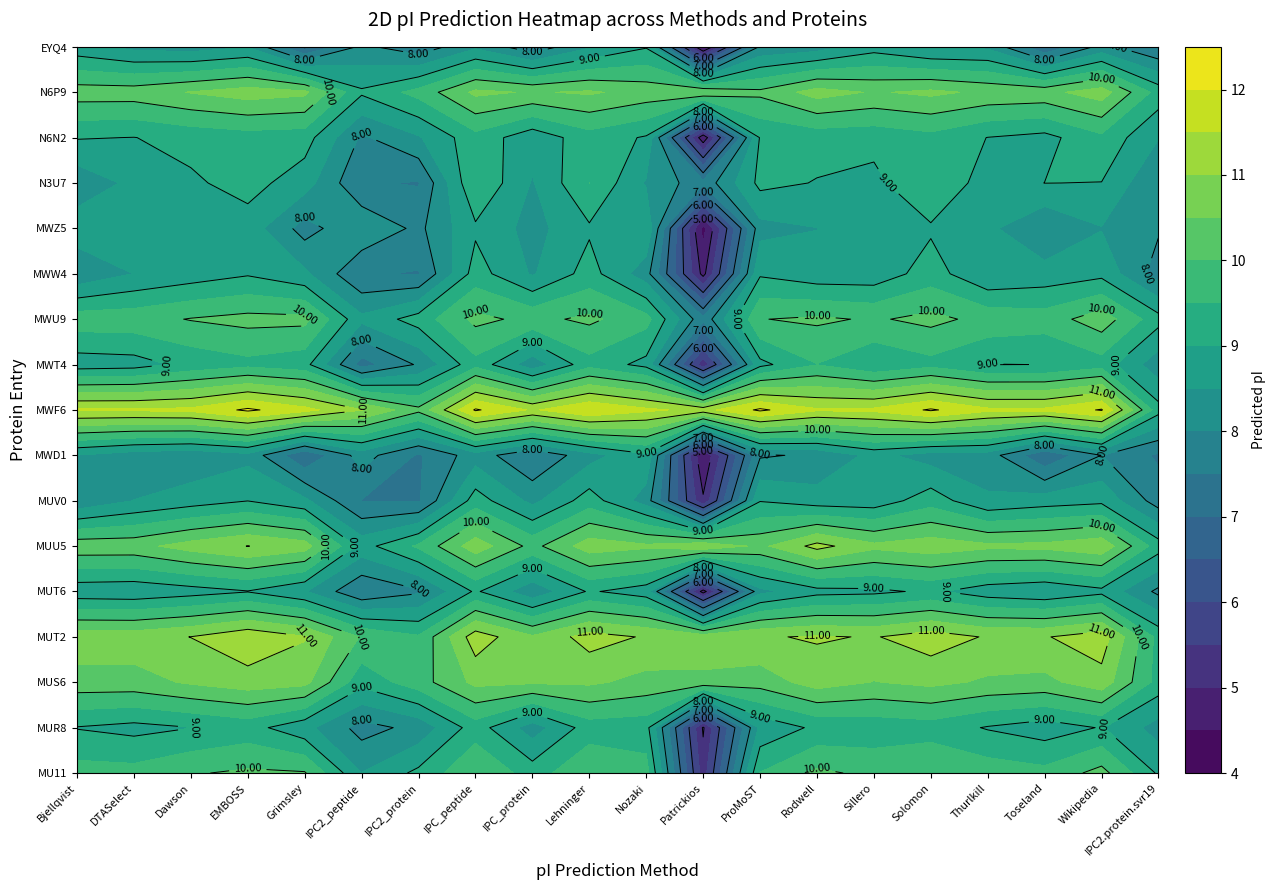

What is the difference between the tr|A0A4P8MU11|A0A4P8MU11_9CAUD values at 17 and 16?

0.1